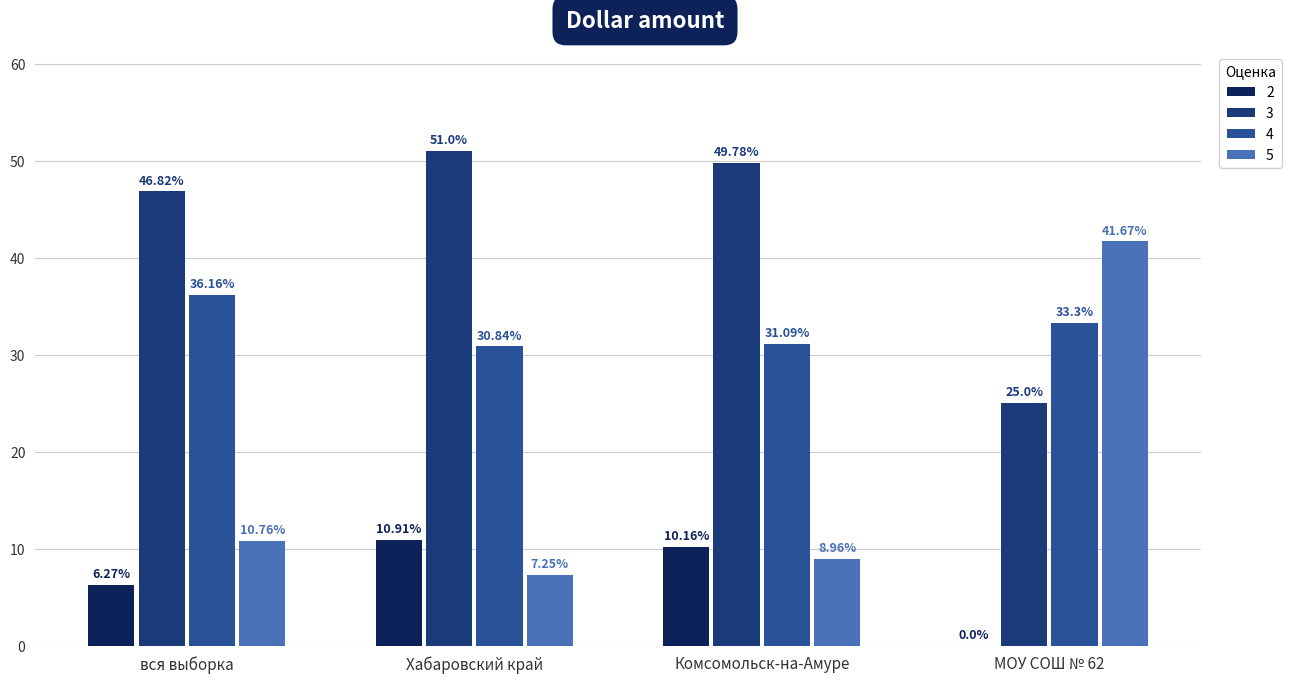

Which series has the largest total across all categories?

3